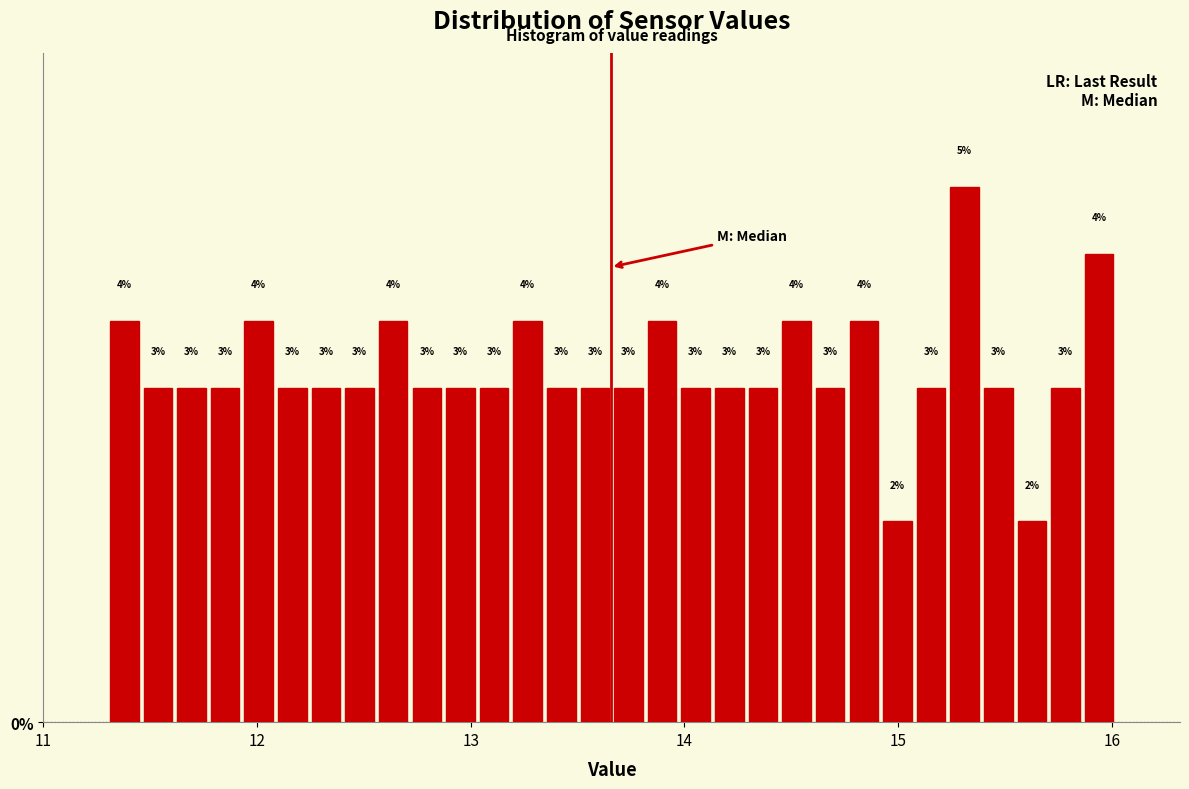

Around what value on the x-axis is the tallest bar? Give the approximate position of its centre, as read against the axis.

15.3